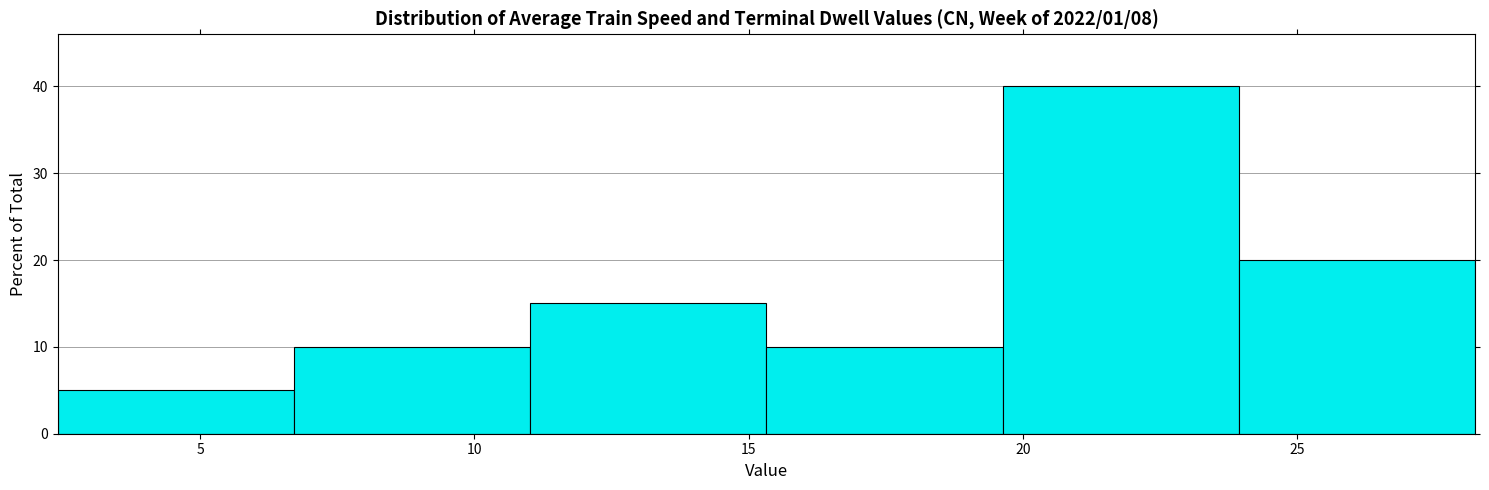

Which range on the x-axis has the tallest bar?

19.5 to 24.0